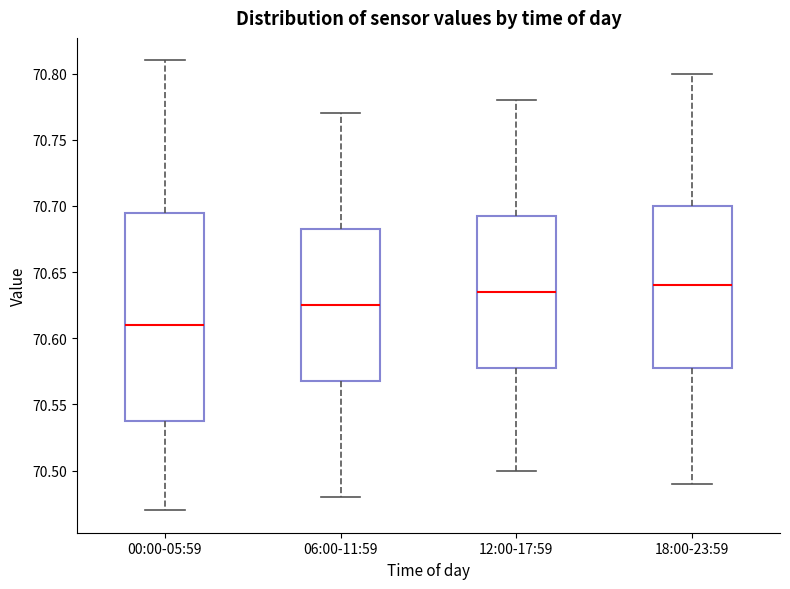

Reading left to right, transcribe this box plot: for each box, give where its median line is, the range the box spans, and where its two whiskers end, as read against the y-axis. The values are not printed on the chart, so give them approximately, as read against the axis.

00:00-05:59: median 70.610, box 70.540 to 70.695, whiskers 70.470 to 70.810
06:00-11:59: median 70.625, box 70.570 to 70.685, whiskers 70.480 to 70.770
12:00-17:59: median 70.635, box 70.580 to 70.695, whiskers 70.500 to 70.780
18:00-23:59: median 70.640, box 70.580 to 70.700, whiskers 70.490 to 70.800